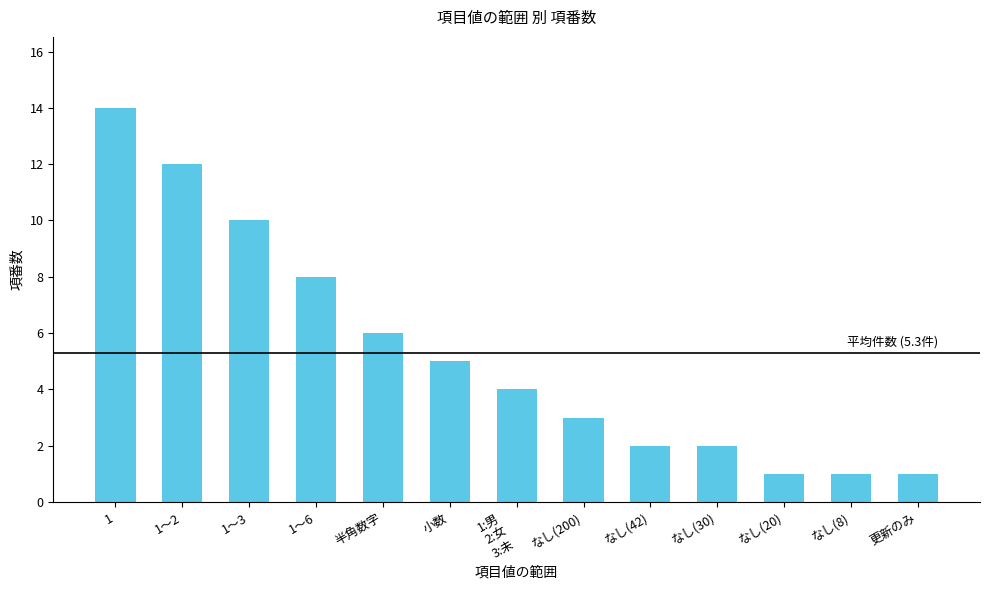

What is the average value?

5